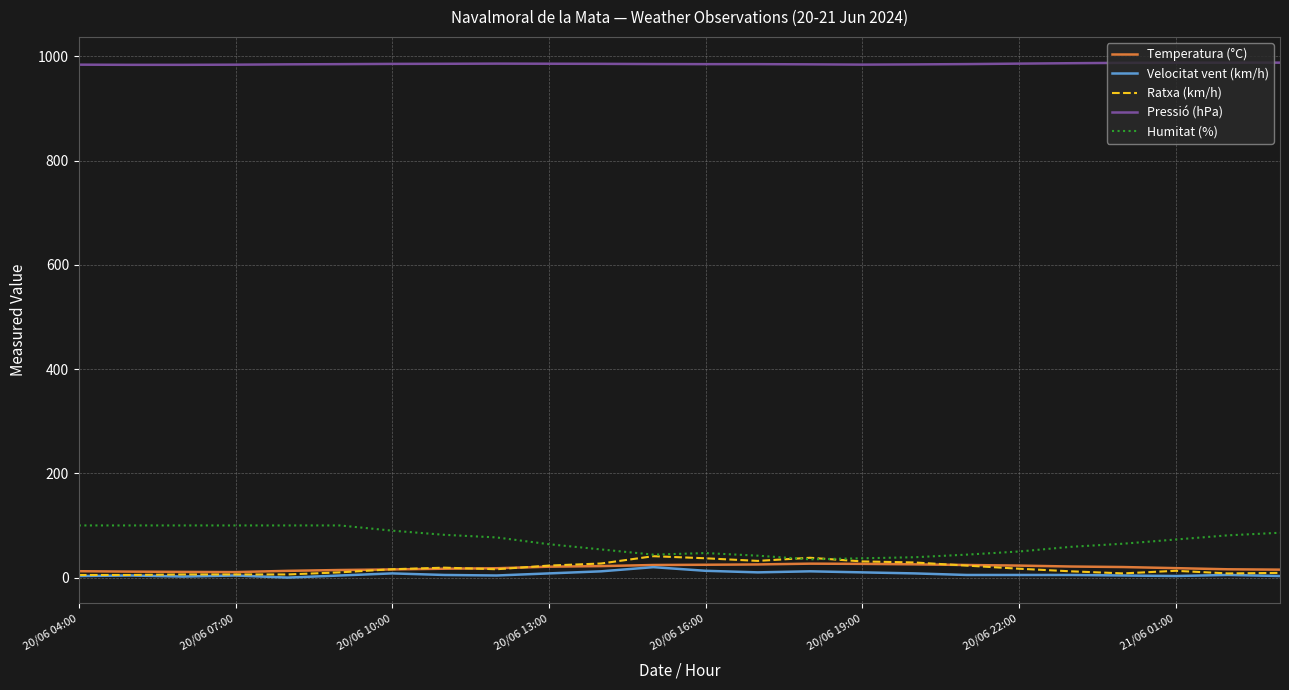

What is the average value of the Temperatura (°C) series?

19.0